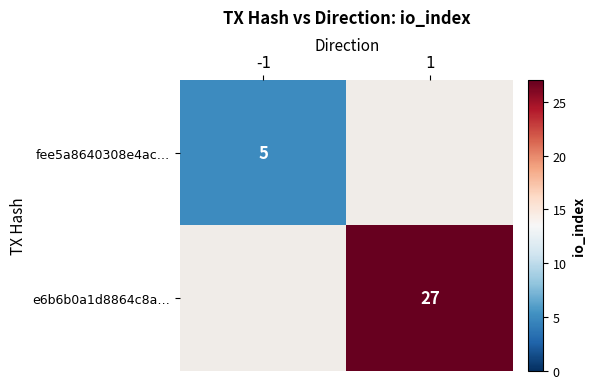

Is the value of fee5a8640308e4ac… at -1 greater than the value of e6b6b0a1d8864c8a… at 1?

No